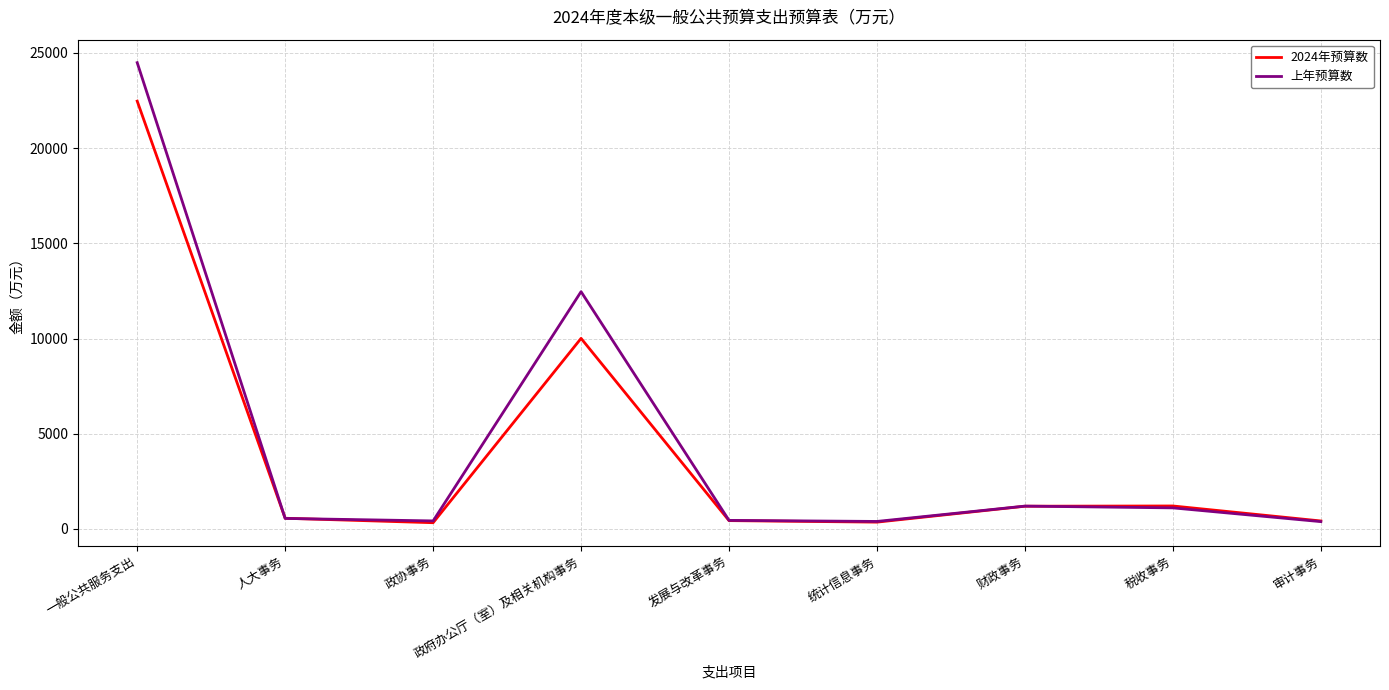

What position from the right is 政协事务?

7